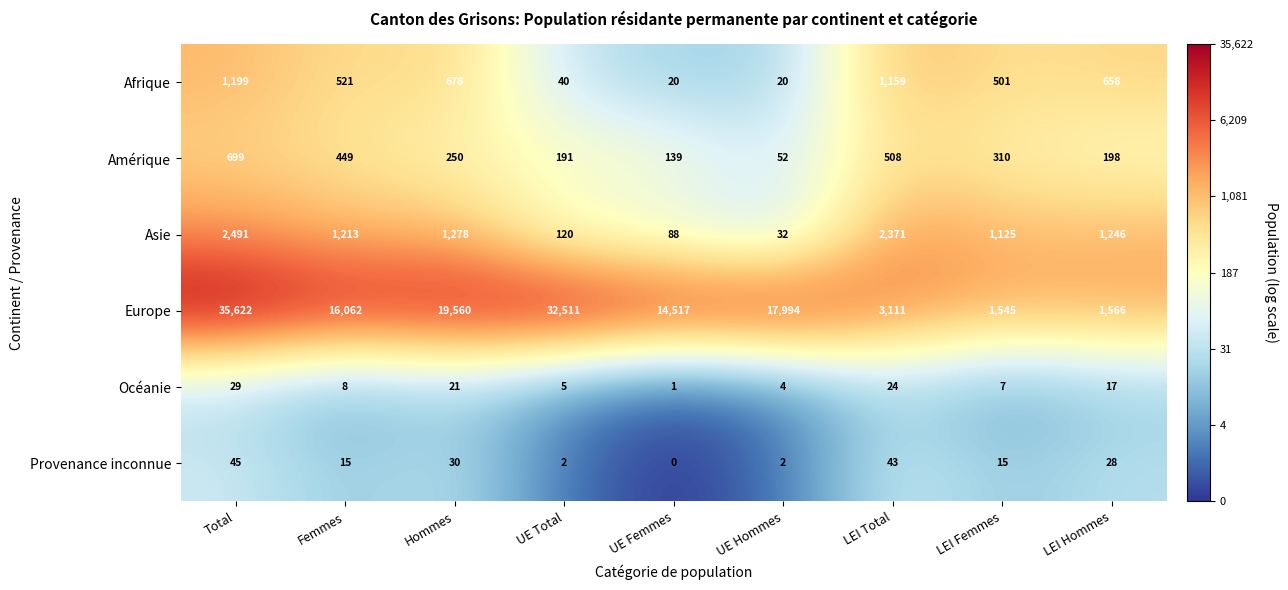

The Europe series shows 828 at LEI Femmes. True or false?

False